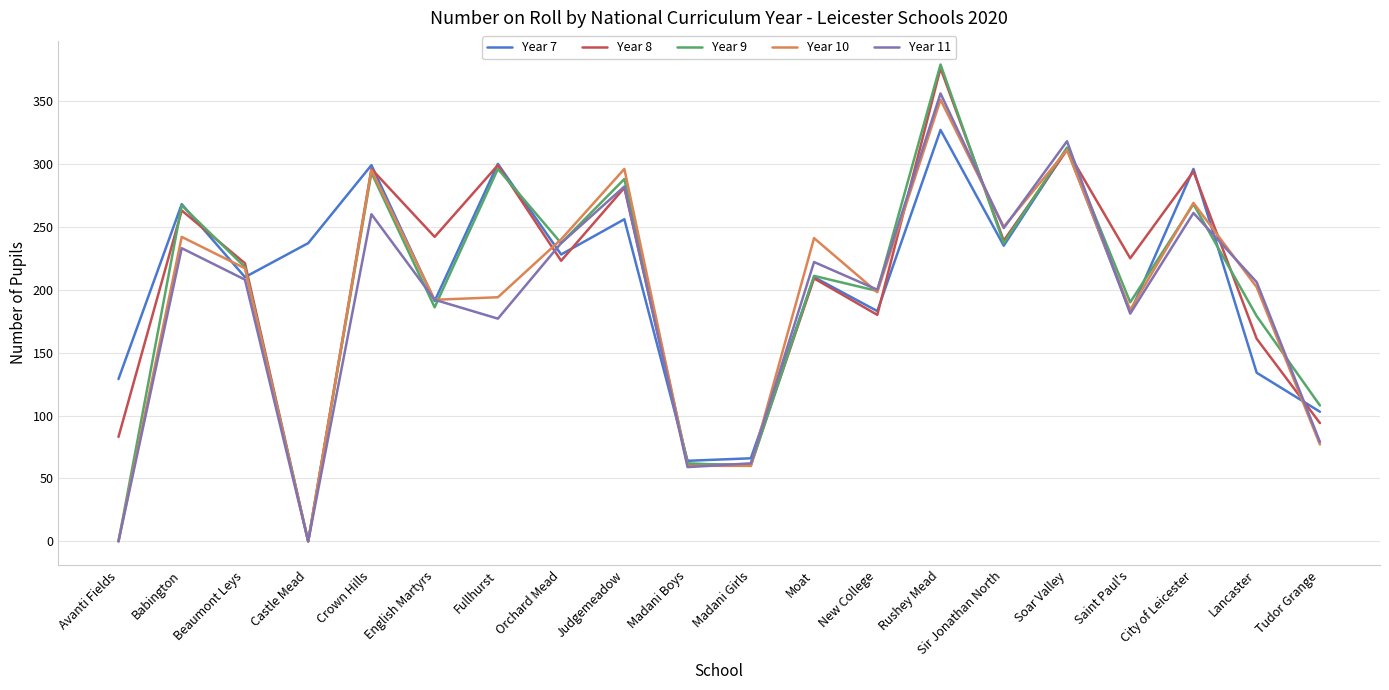

What is the minimum value for Year 7?

64